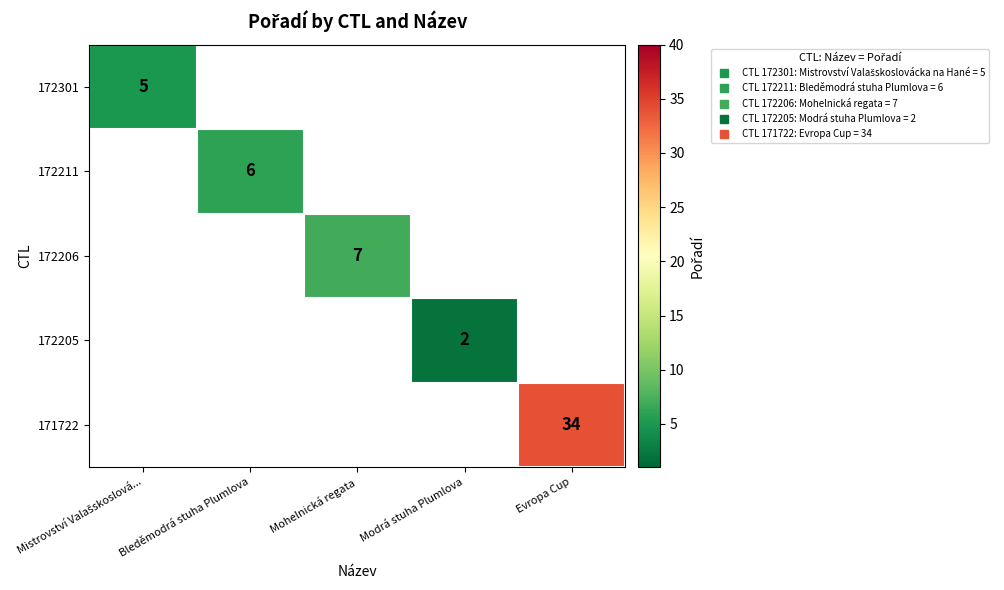

At how many categories does at least one series exceed 9?

1